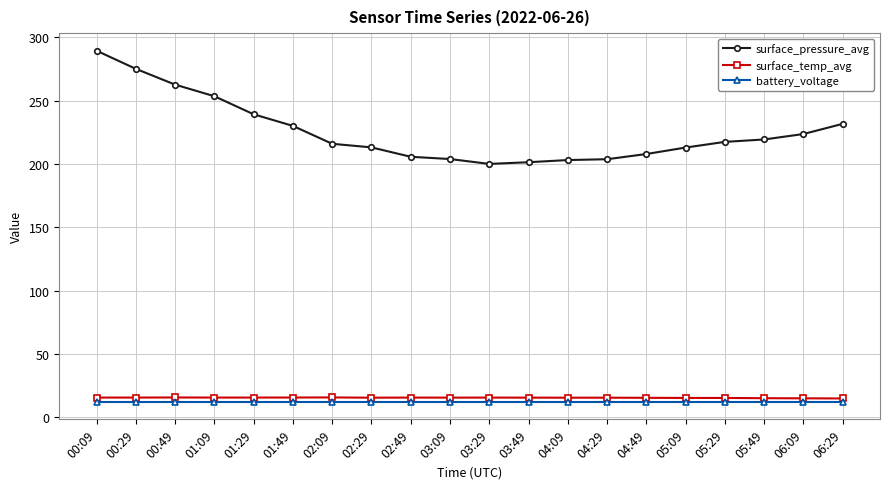

What is the total value across all series at 06:09?

250.7